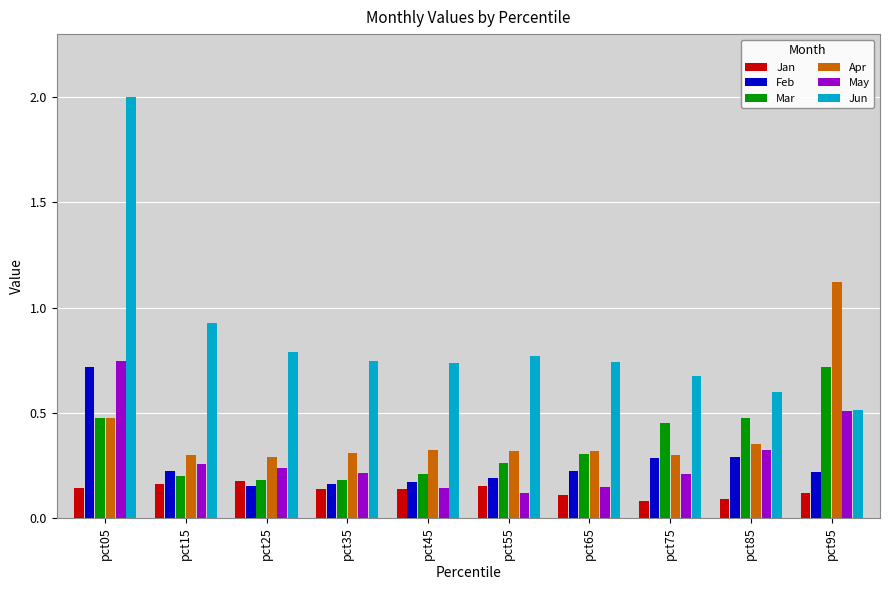

Are the bars horizontal?

No